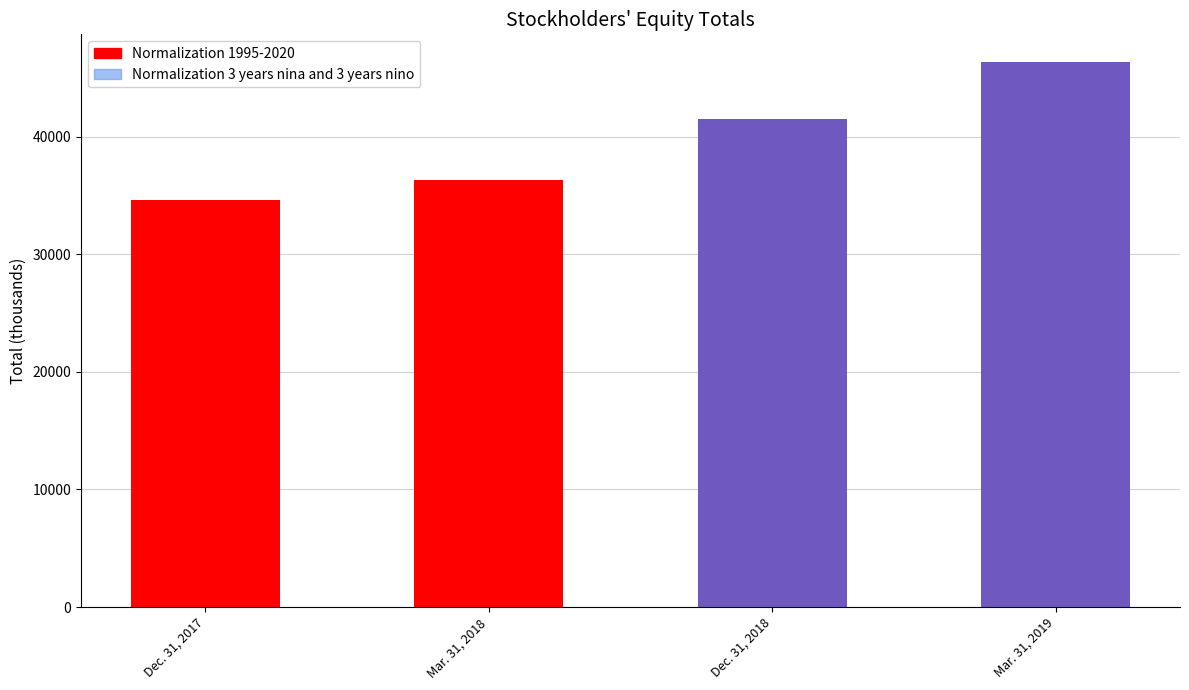

What are all the series names shown in the legend?

Normalization 1995-2020, Normalization 3 years nina and 3 years nino